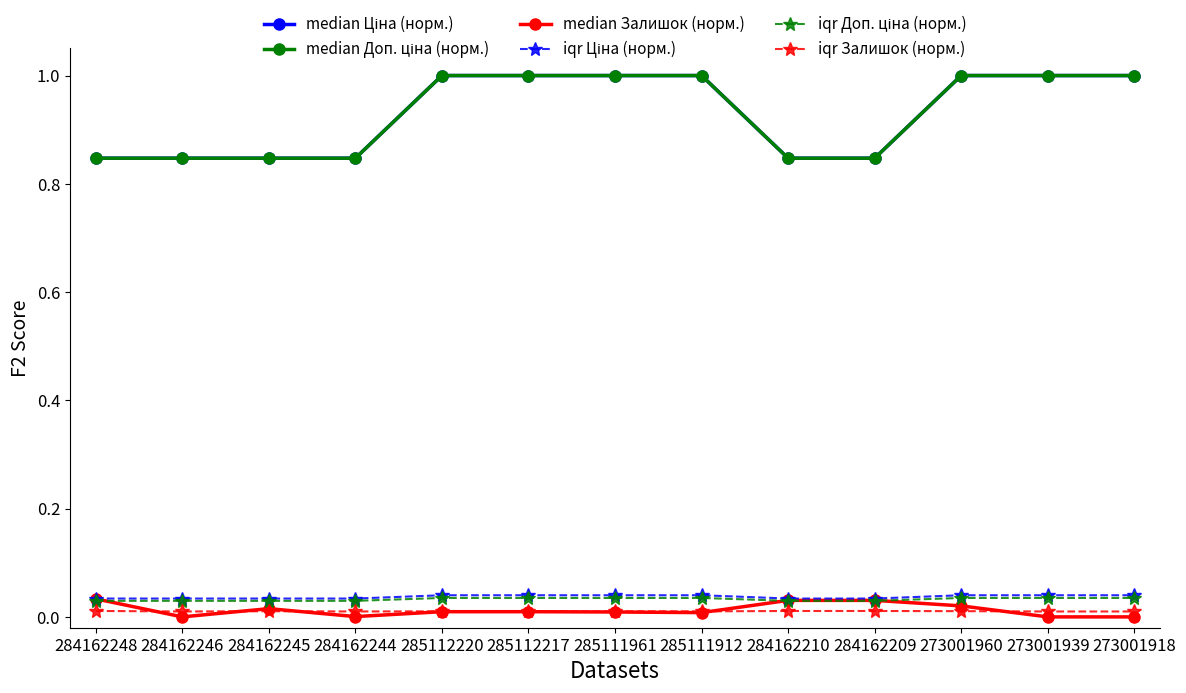

What is the spread (max minus min) of values at 284162248?

0.8